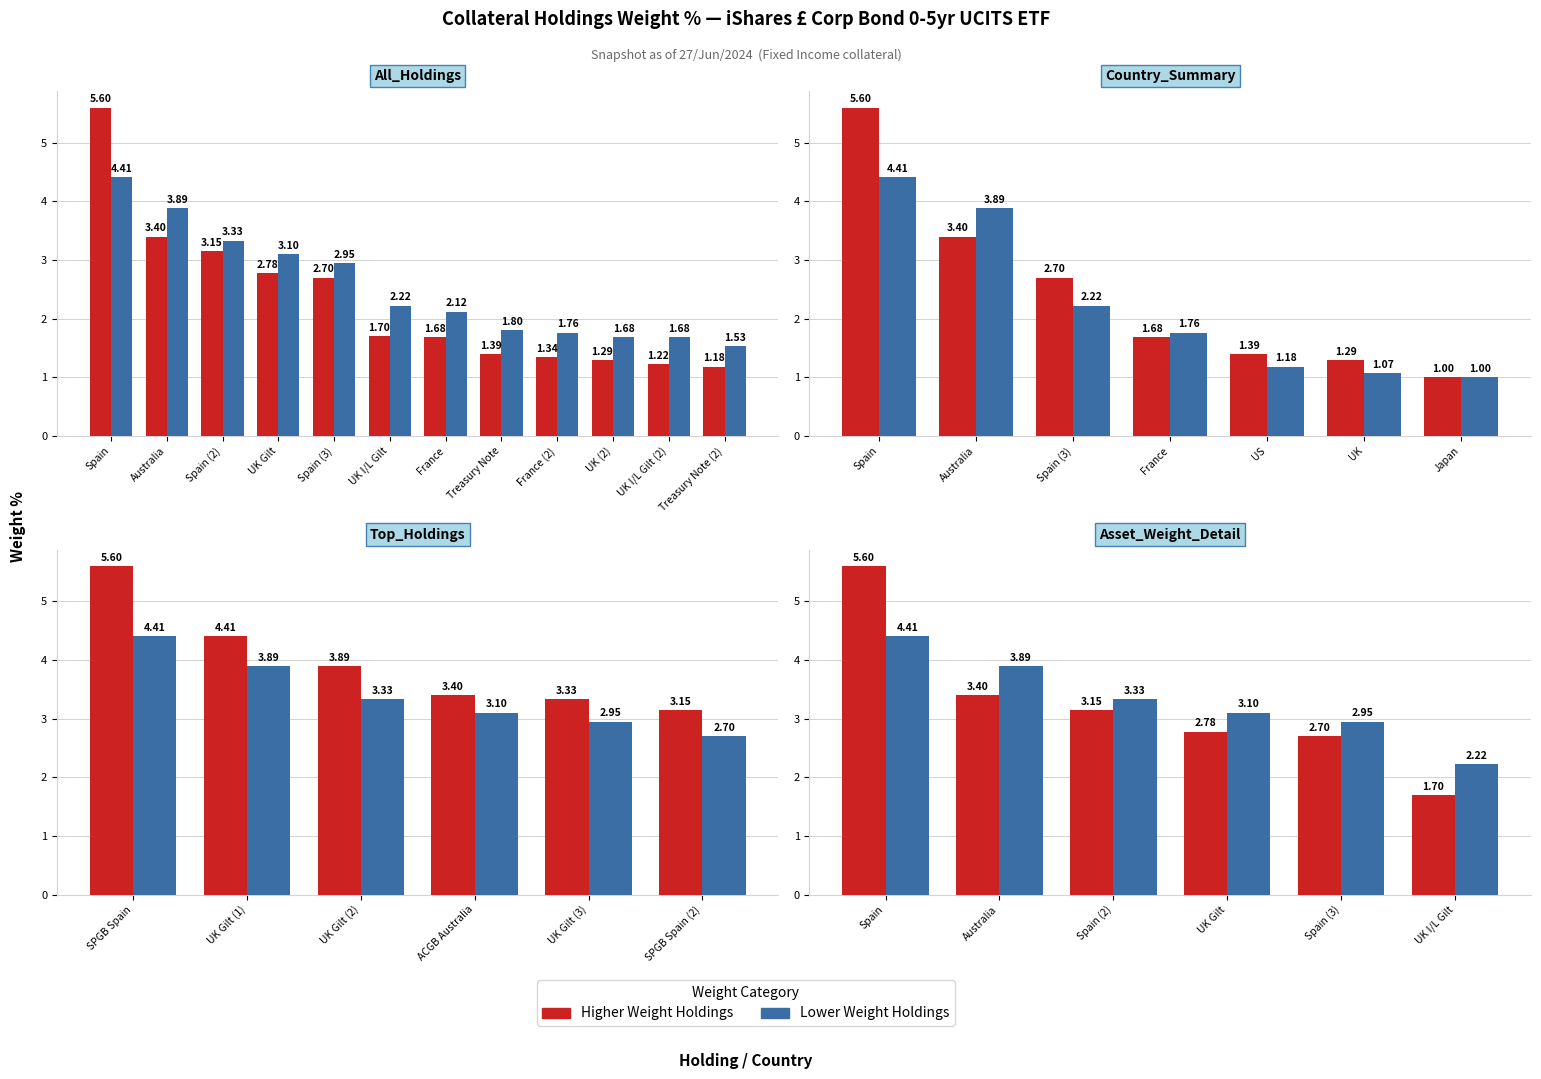

Which series has the largest total across all categories?

Low Weight